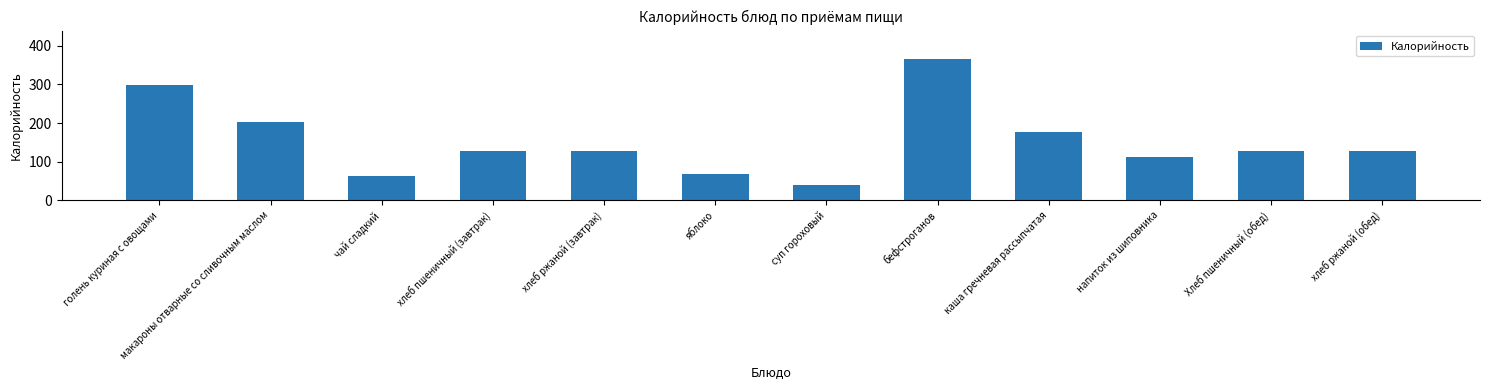

How many data points are less than 127?

4